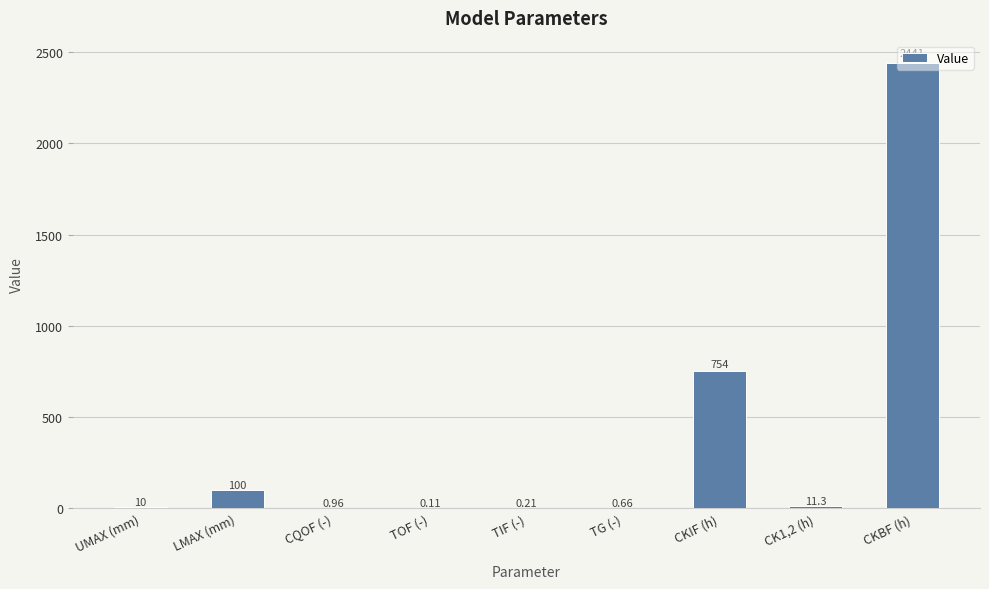

Which label corresponds to the largest value in the chart?

CKBF (h)